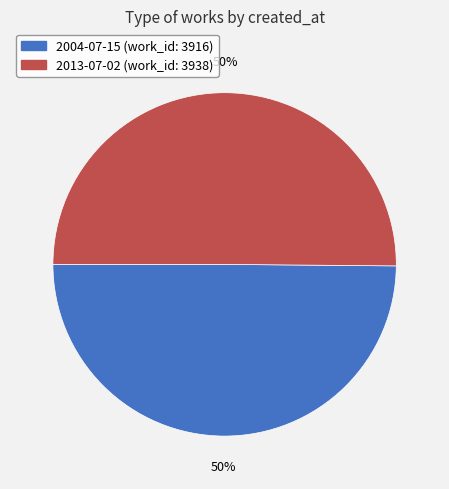

Is the sum of 2013-07-02 and 2004-07-15 greater than half?

Yes